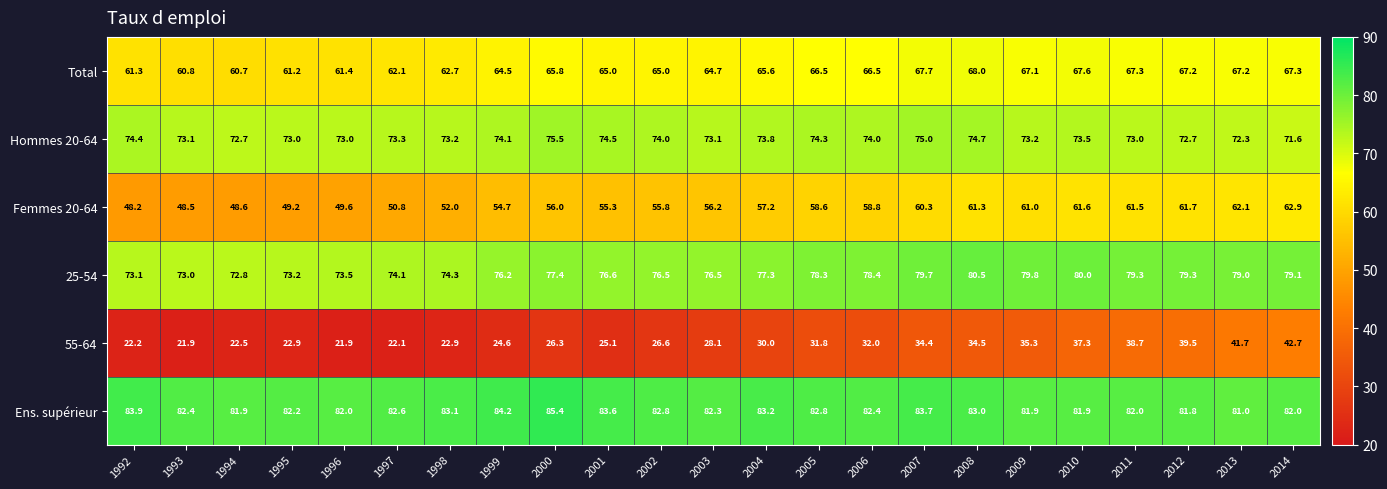

The value of Total at 1998 is 62.7. True or false?

True